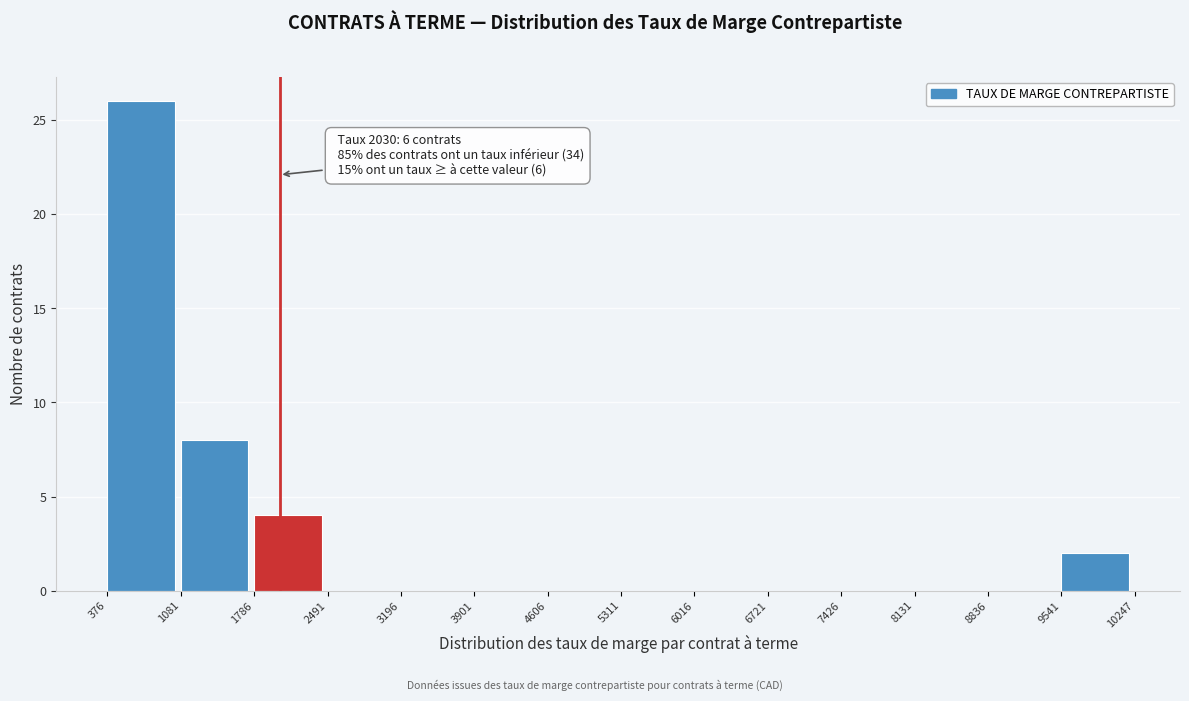

Over which range of the x-axis is the bar tallest?

376 to 1081